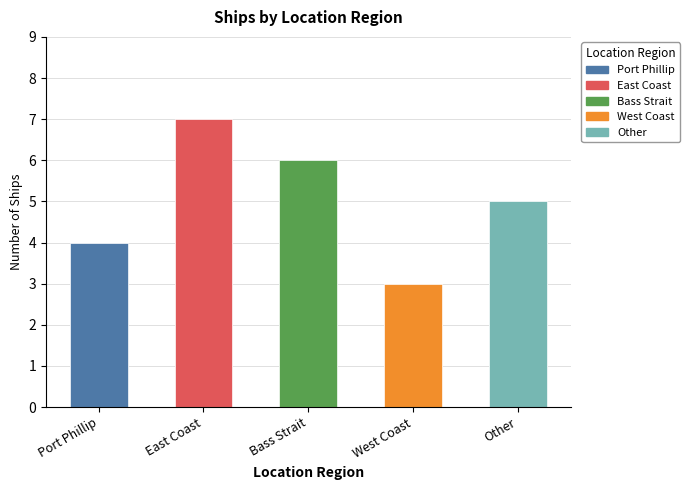

Read the value at Port Phillip.

4